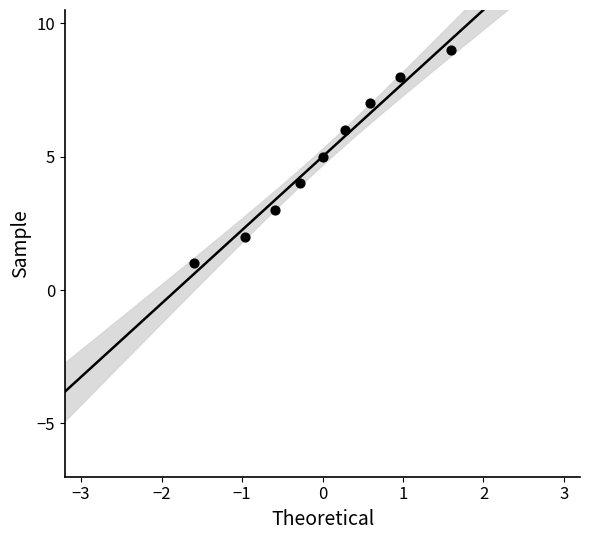

What is the average Y value?

5